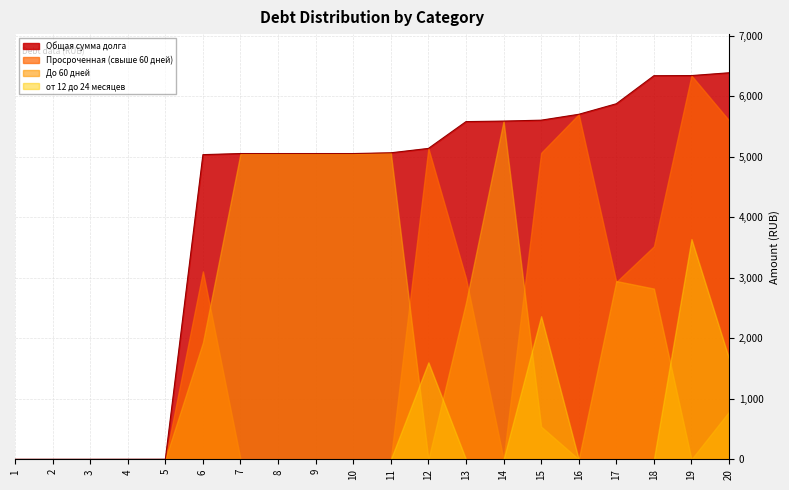

Does the chart display data point markers on the line(s)?

No